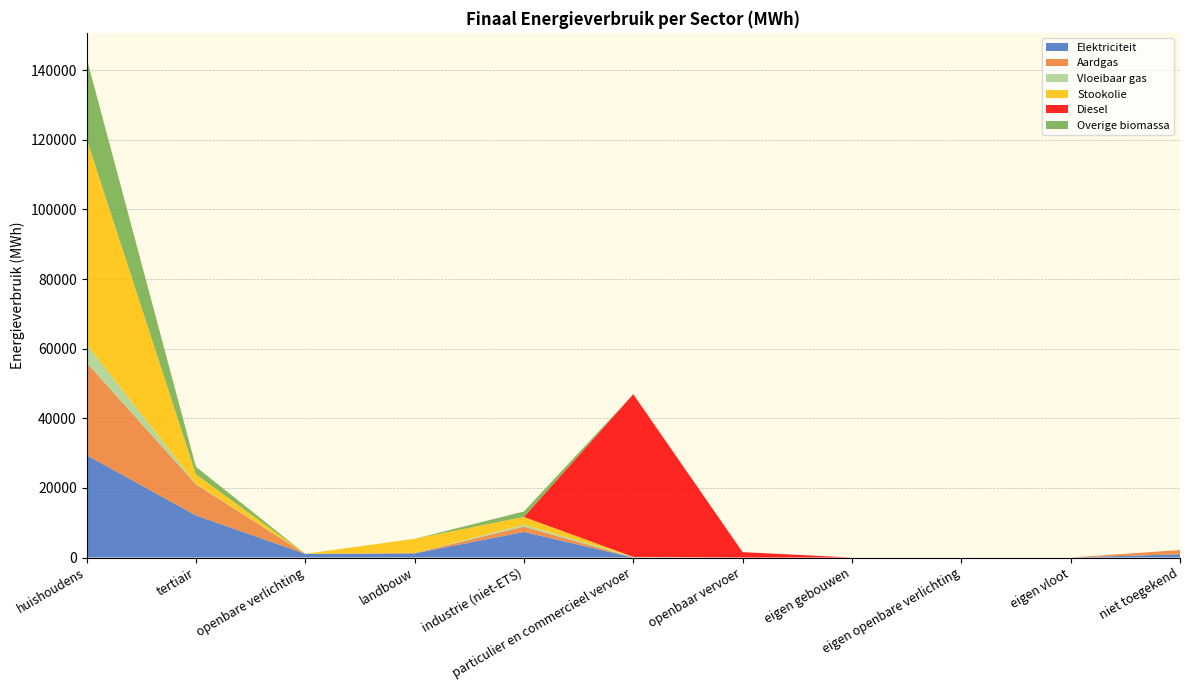

Reading left to right, transcribe all the data shown in this chart.

Elektriciteit: huishoudens=29430.3	tertiair=12109.4	openbare verlichting=1049.3	landbouw=1183.2	industrie (niet-ETS)=7349.7	particulier en commercieel vervoer=3.4	openbaar vervoer=0.0	eigen gebouwen=0.0	eigen openbare verlichting=0.0	eigen vloot=0.0	niet toegekend=932.4
Aardgas: huishoudens=26572.8	tertiair=8934.4	openbare verlichting=0.0	landbouw=104.7	industrie (niet-ETS)=1512.7	particulier en commercieel vervoer=5.7	openbaar vervoer=0.0	eigen gebouwen=0.0	eigen openbare verlichting=0.0	eigen vloot=0.0	niet toegekend=1217.9
Vloeibaar gas: huishoudens=5269.4	tertiair=173.6	openbare verlichting=0.0	landbouw=14.9	industrie (niet-ETS)=562.4	particulier en commercieel vervoer=172.9	openbaar vervoer=0.0	eigen gebouwen=0.0	eigen openbare verlichting=0.0	eigen vloot=0.0	niet toegekend=0.0
Stookolie: huishoudens=59060.0	tertiair=2688.7	openbare verlichting=0.0	landbouw=4082.4	industrie (niet-ETS)=2236.8	particulier en commercieel vervoer=0.0	openbaar vervoer=0.0	eigen gebouwen=0.0	eigen openbare verlichting=0.0	eigen vloot=0.0	niet toegekend=0.0
Diesel: huishoudens=0.0	tertiair=0.0	openbare verlichting=0.0	landbouw=0.0	industrie (niet-ETS)=0.0	particulier en commercieel vervoer=46727.6	openbaar vervoer=1544.5	eigen gebouwen=0.0	eigen openbare verlichting=0.0	eigen vloot=0.0	niet toegekend=0.0
Overige biomassa: huishoudens=23240.9	tertiair=2180.6	openbare verlichting=0.0	landbouw=0.0	industrie (niet-ETS)=1567.9	particulier en commercieel vervoer=0.0	openbaar vervoer=0.0	eigen gebouwen=0.0	eigen openbare verlichting=0.0	eigen vloot=0.0	niet toegekend=0.0